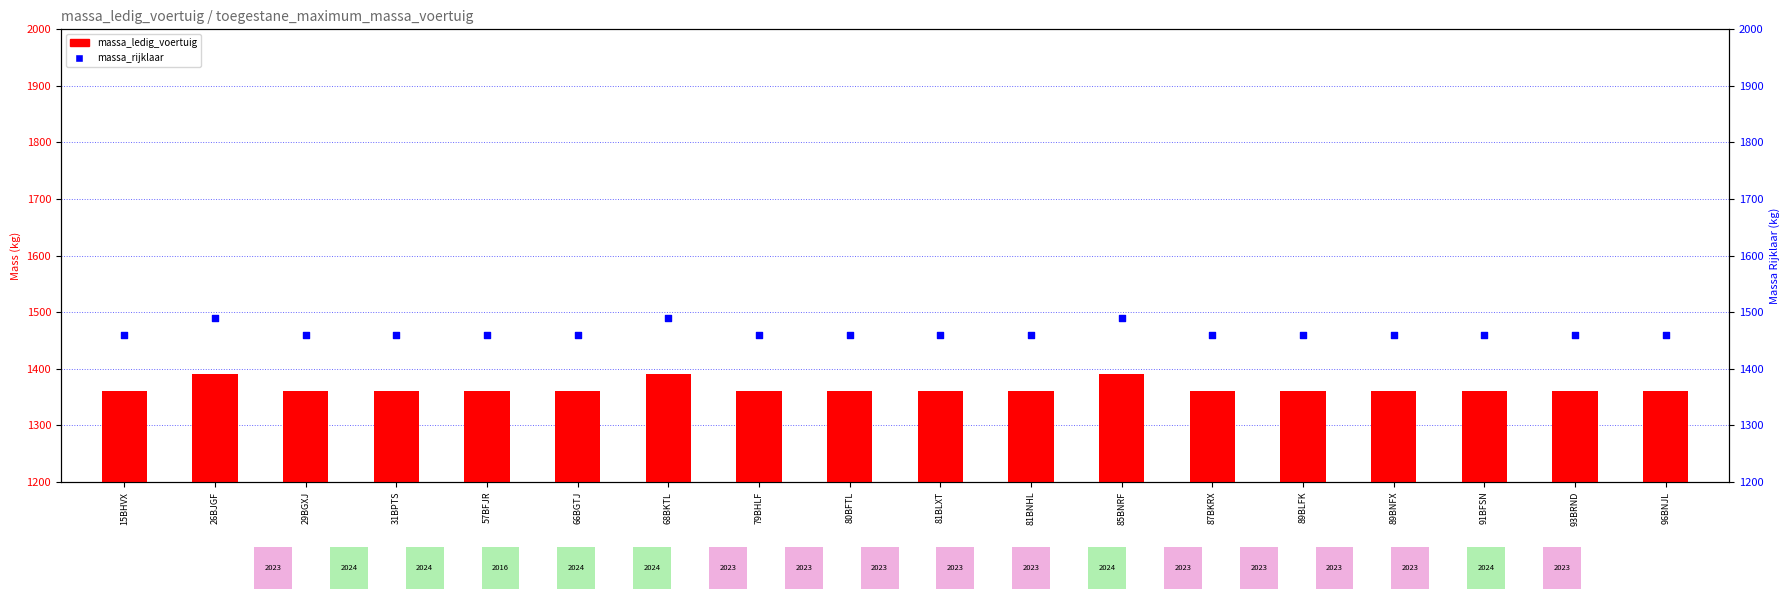

At which category is the sum across all series the highest?

26BJGF